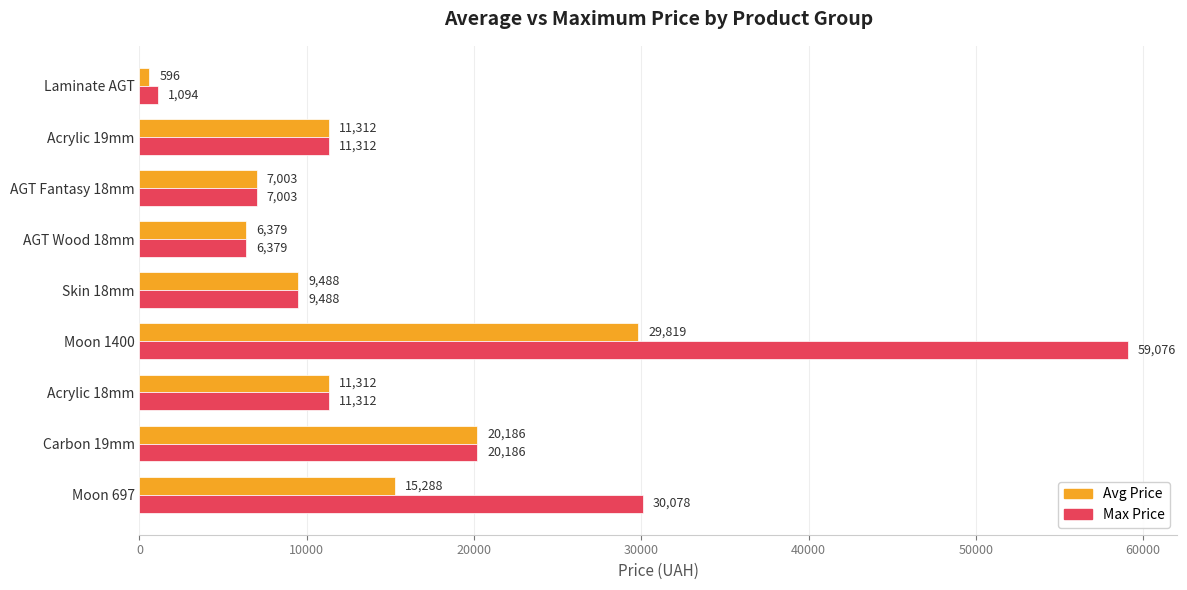

Which category has the highest value across all series?

Moon 1400